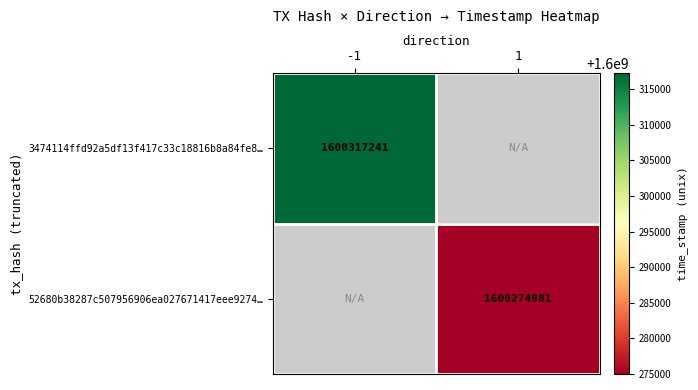

The 3474114ffd92a5df13f417c33c18816b8a84fe8… series shows 1600317241 at -1. True or false?

True